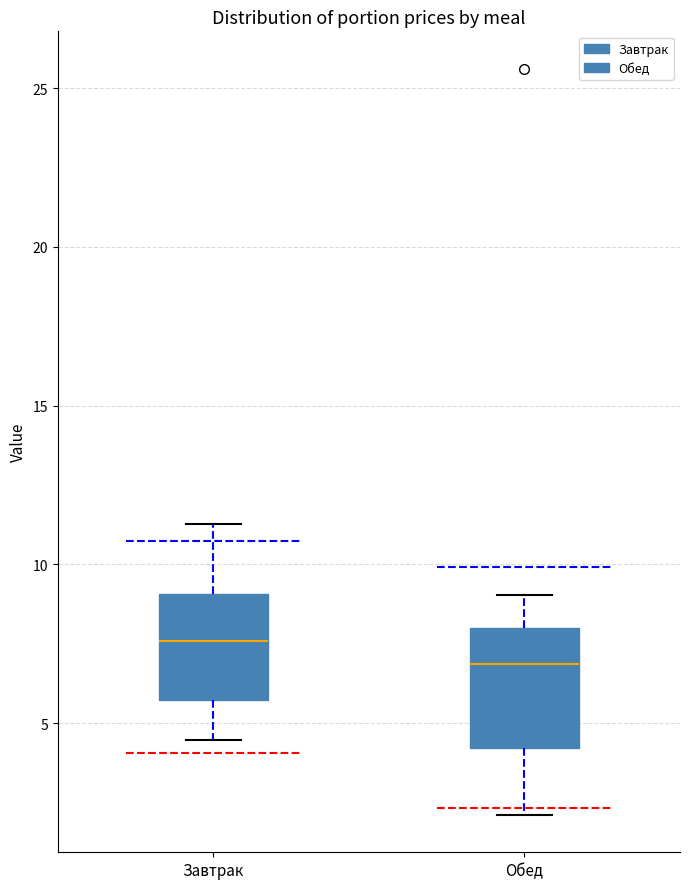

Reading left to right, transcribe this box plot: for each box, give where its median line is, the range the box spans, and where its two whiskers end, as read against the y-axis. The values are not printed on the chart, so give them approximately, as read against the axis.

Завтрак: median 7.5, box 5.5 to 9.0, whiskers 4.5 to 11.5
Обед: median 7.0, box 4.0 to 8.0, whiskers 2.0 to 9.0